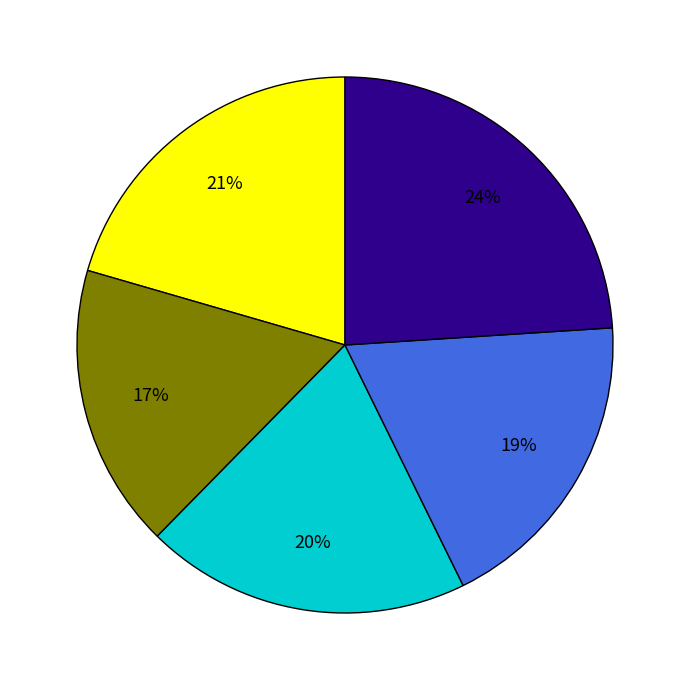

How many slices are in this pie chart?

5